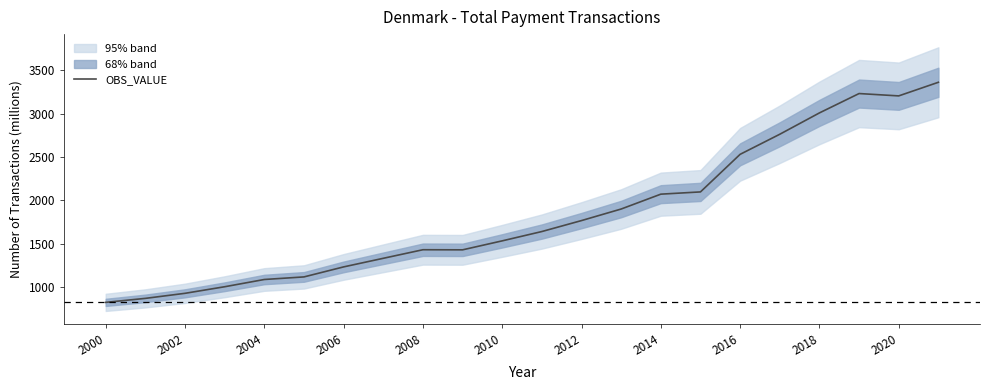

True or false: OBS_VALUE has a value of 2077.8 at 2020.

False